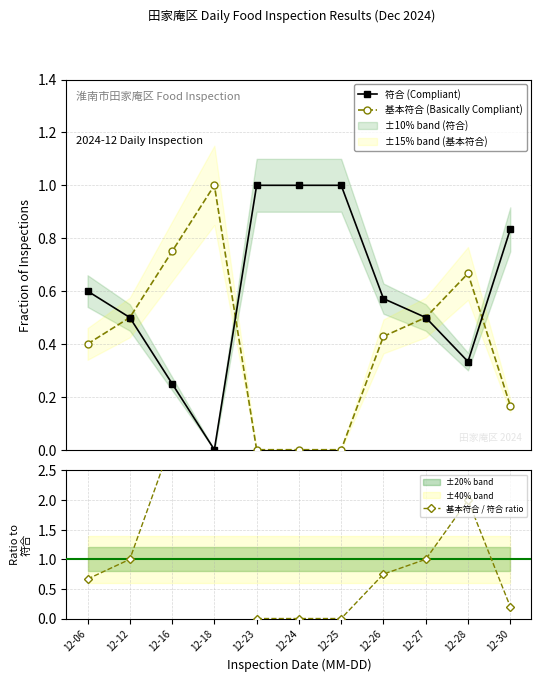

True or false: 基本符合 / 符合 ratio and 基本符合 (Basically Compliant) intersect in this chart.

False